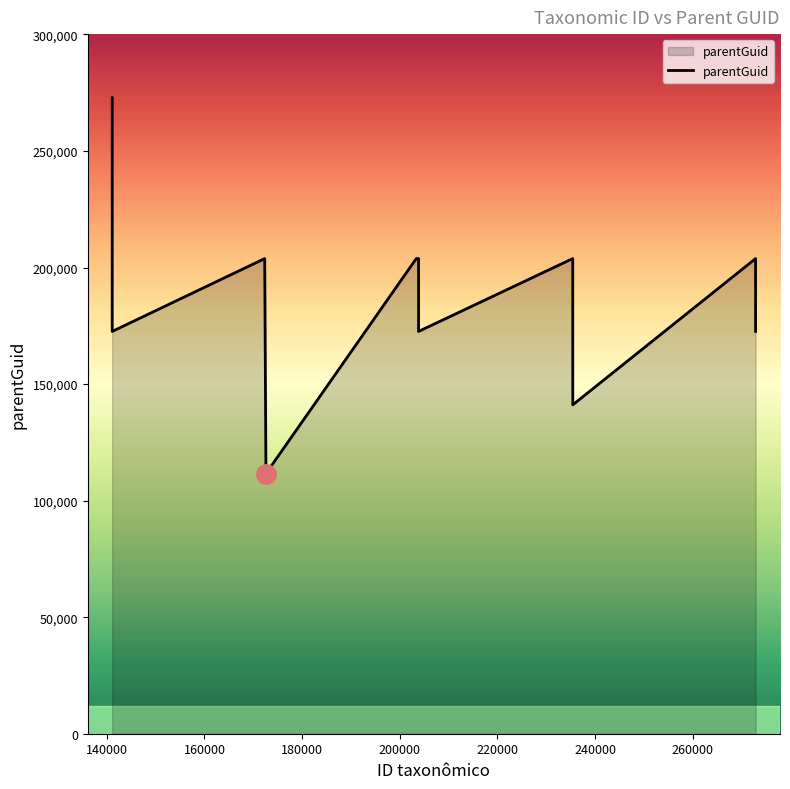

What is the greatest value displayed?

272866